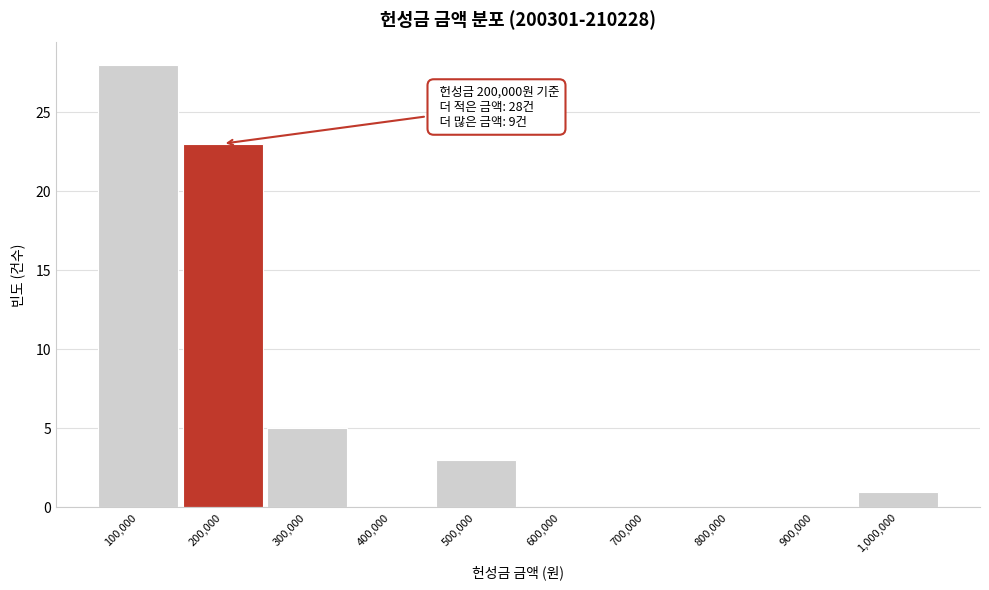

Reading left to right, extract all data points from this chart.

100,000=28	200,000=23	300,000=5	400,000=0	500,000=3	600,000=0	700,000=0	800,000=0	900,000=0	1,000,000=1